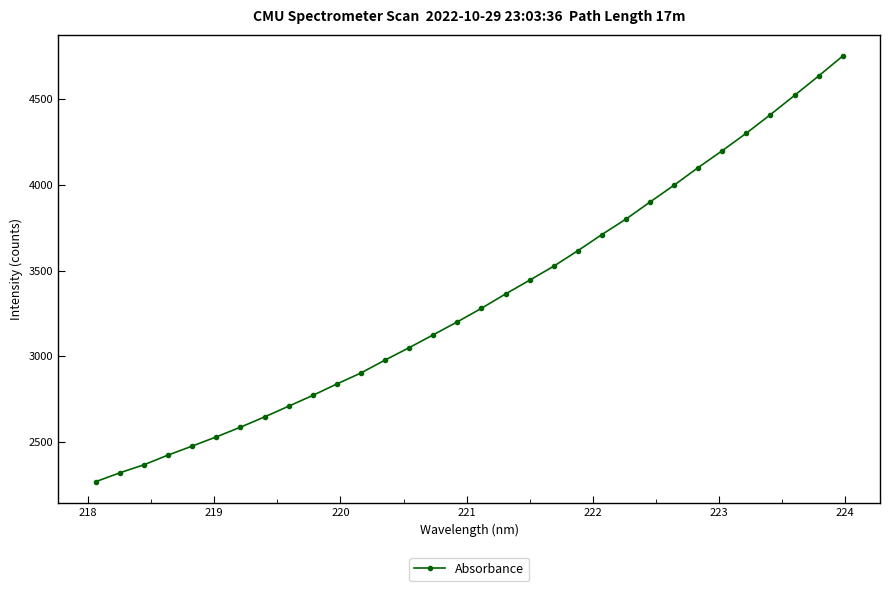

What is the maximum value shown in the chart?

4749.0